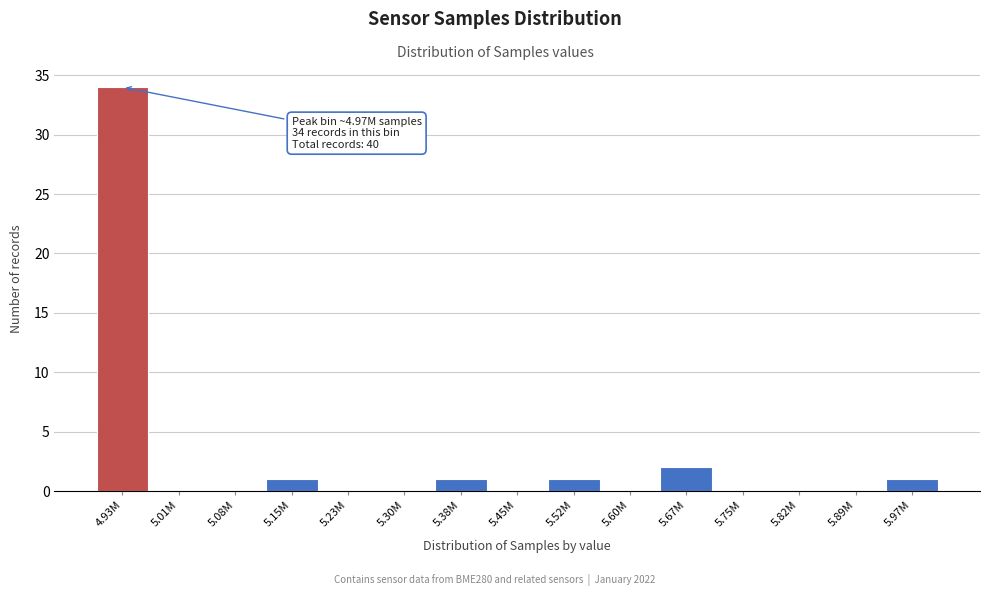

Reading left to right, what are all the values shown in this chart?

4.93M=34	5.01M=0	5.08M=0	5.15M=1	5.23M=0	5.30M=0	5.38M=1	5.45M=0	5.52M=1	5.60M=0	5.67M=2	5.75M=0	5.82M=0	5.89M=0	5.97M=1